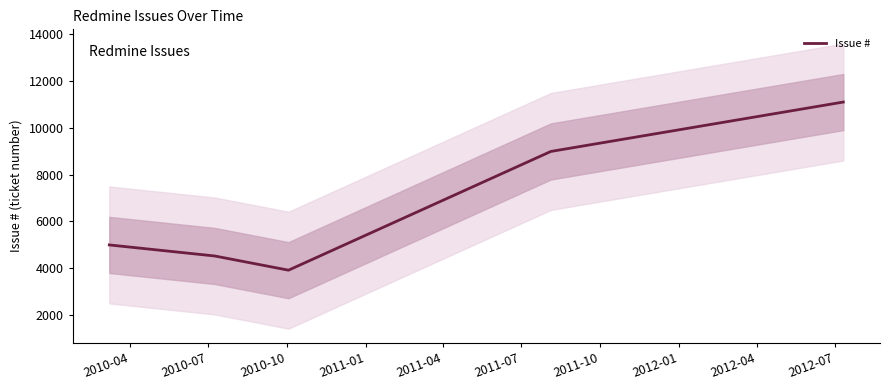

How many interior local valleys (lower than both neighbors) does the data have?

1